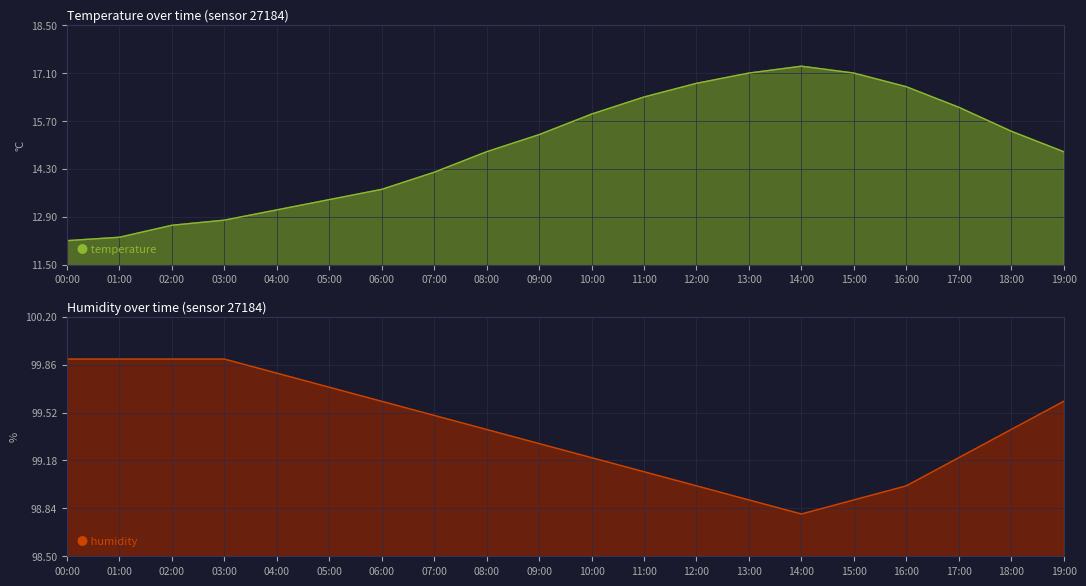

List the labels in order of humidity value, largest first.

00:00, 01:00, 02:00, 03:00, 04:00, 05:00, 06:00, 19:00, 07:00, 08:00, 18:00, 09:00, 10:00, 17:00, 11:00, 12:00, 16:00, 13:00, 15:00, 14:00